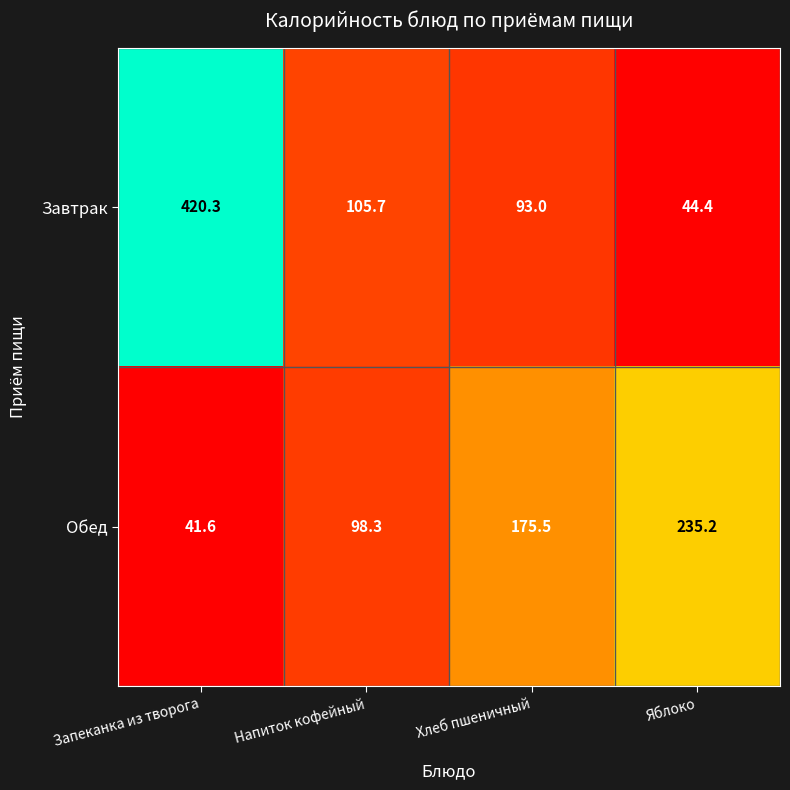

Count the number of categories in the chart.

4